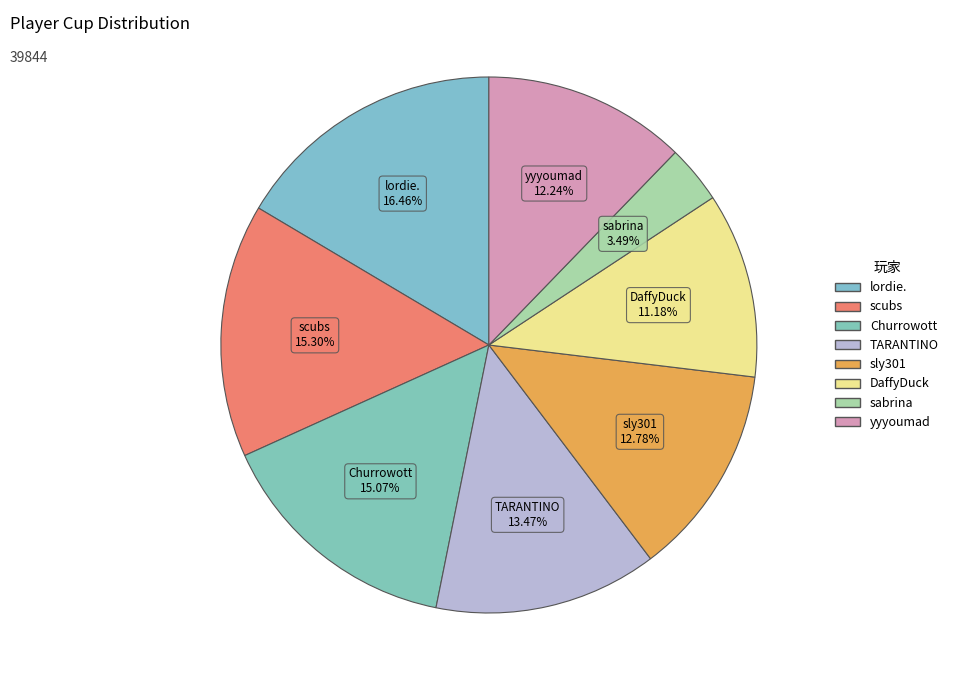

To the nearest percent, what is the average slice percentage?

12%